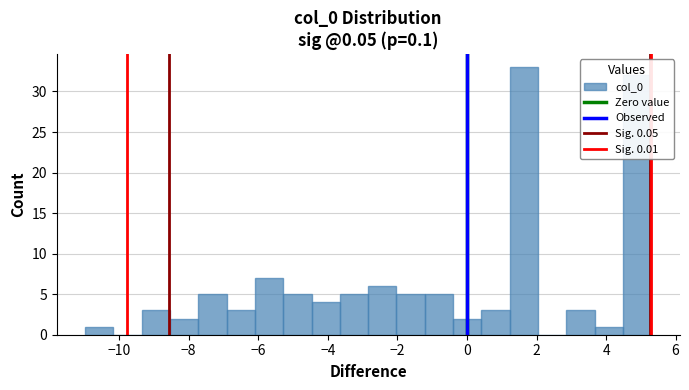

How tall is the bar that spans 2.8 to 3.6 on the x-axis? Neither the bar edges nor the heights are printed on the chart, so give them approximately, as read against the axes.

3